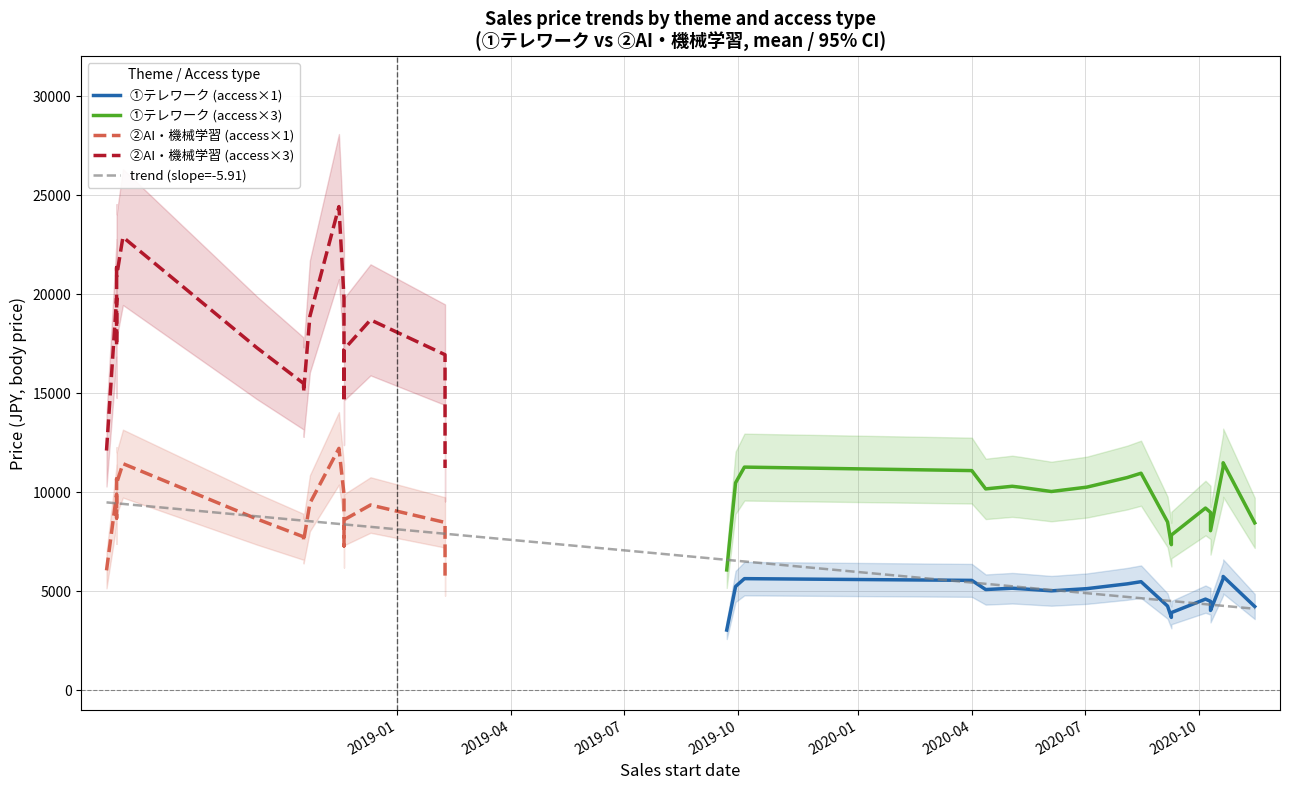

What is the spread (max minus min) of values at 3?

11088